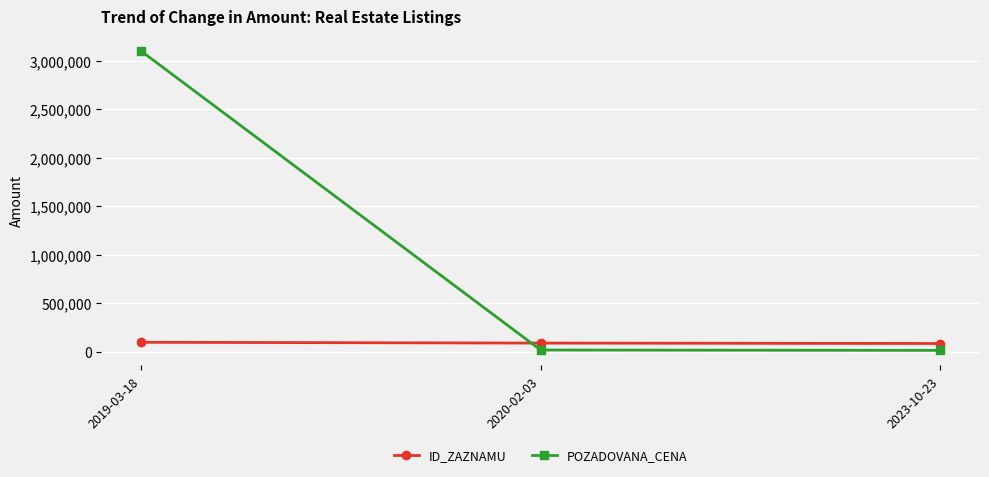

How many data points in POZADOVANA_CENA are less than 20120?

1